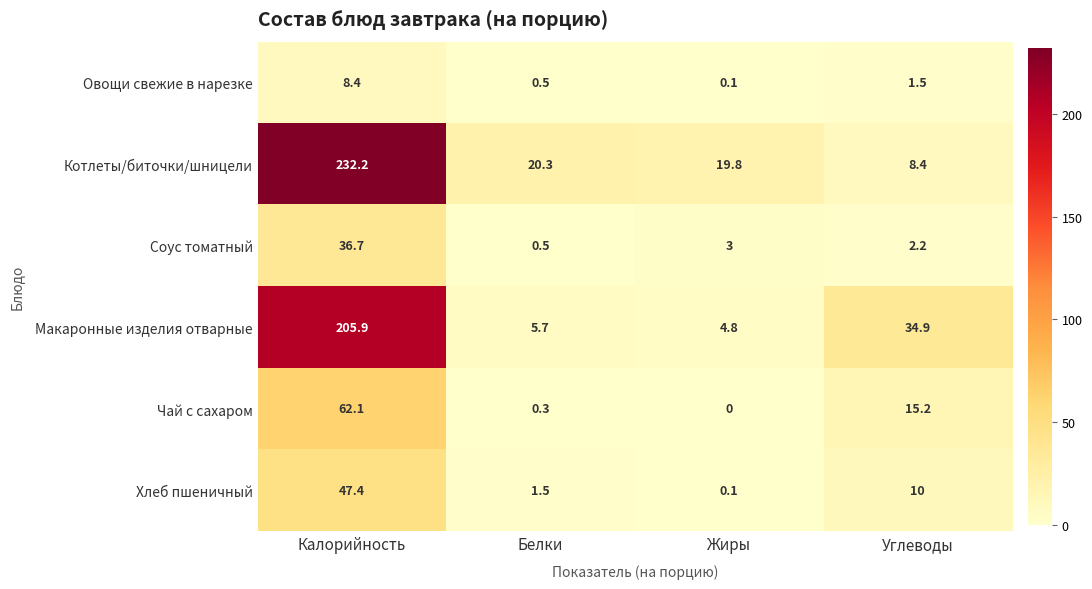

Which series has the largest total across all categories?

Котлеты/биточки/шницели